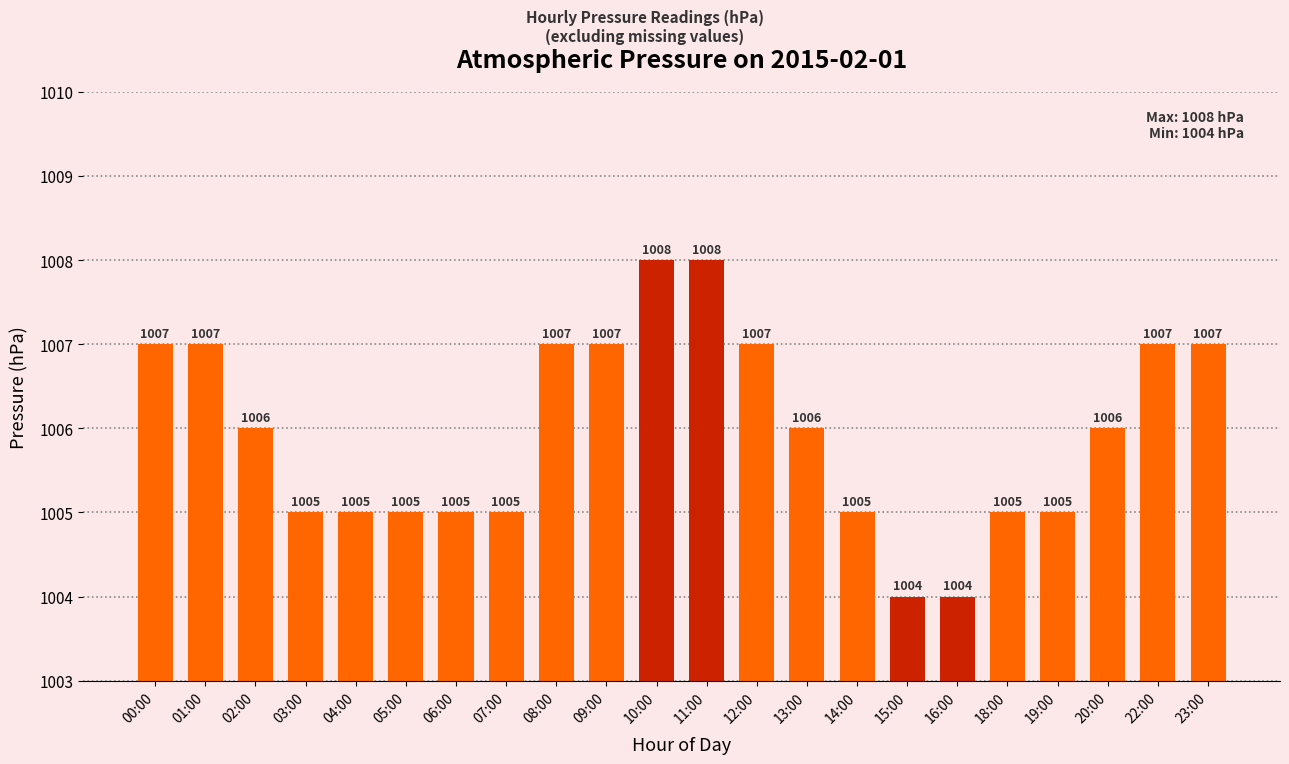

What is the smallest value displayed?

1004